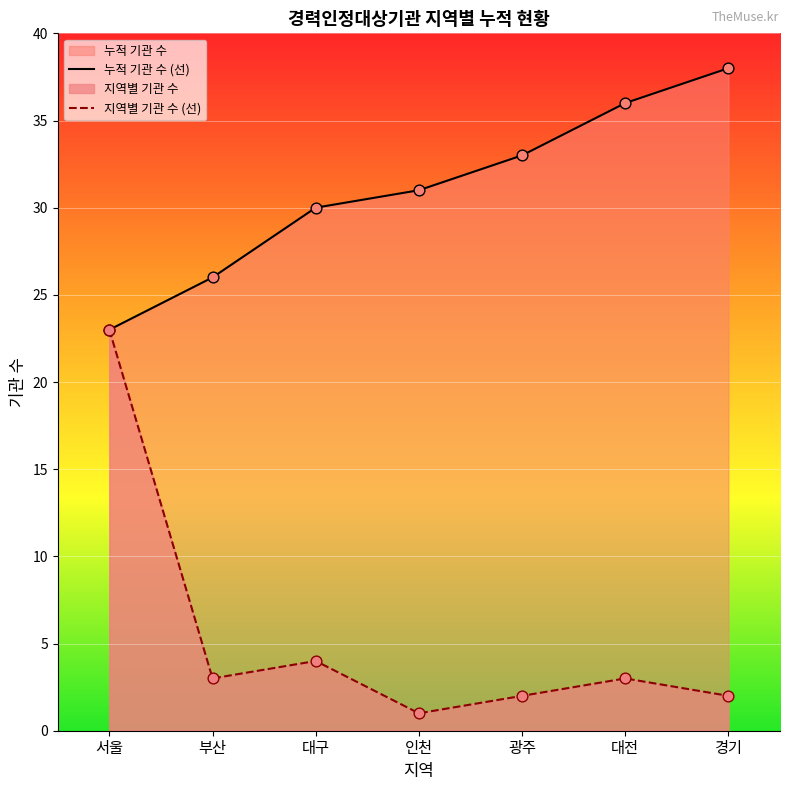

What is the total value across all series at 부산?

29